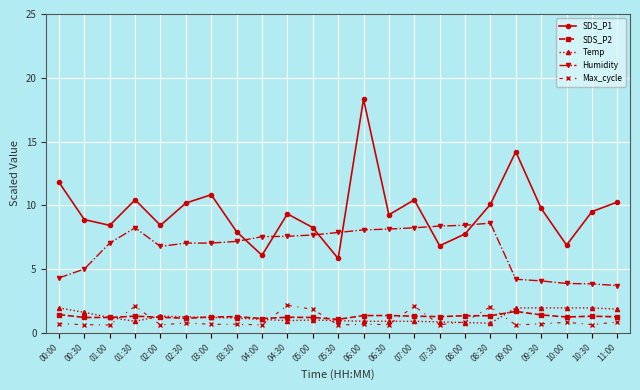

Read the SDS_P2 value at 03:30.

1.3